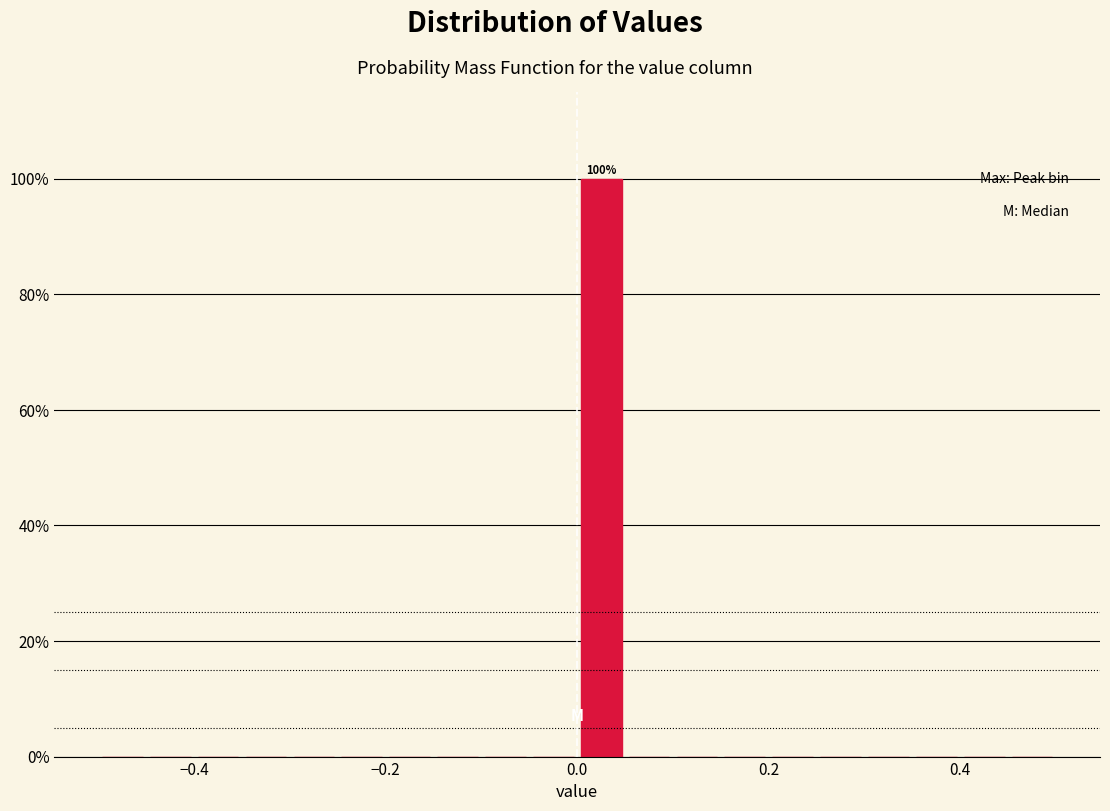

Around what value on the x-axis is the tallest bar? Give the approximate position of its centre, as read against the axis.

0.02